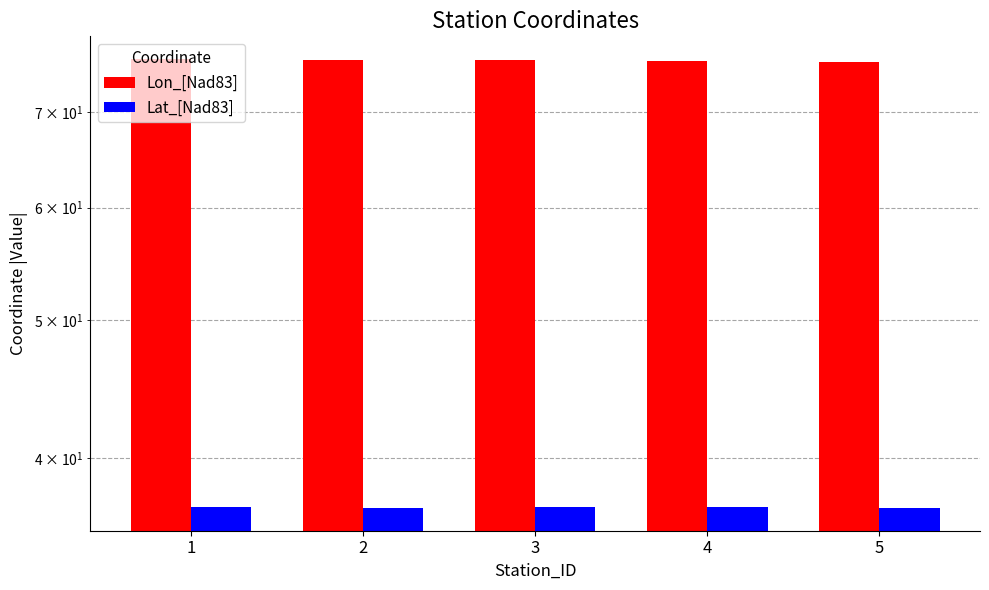

Which series has the widest spread of values?

Lon_[Nad83]